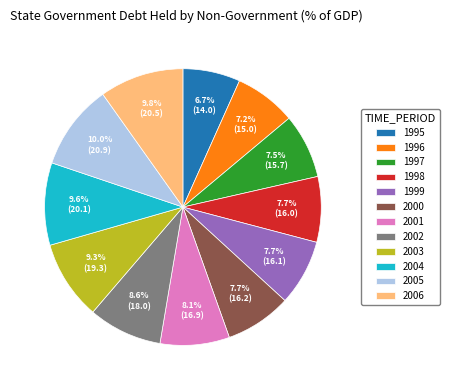

What is the total percentage of 2005 and 2003?

19.3%